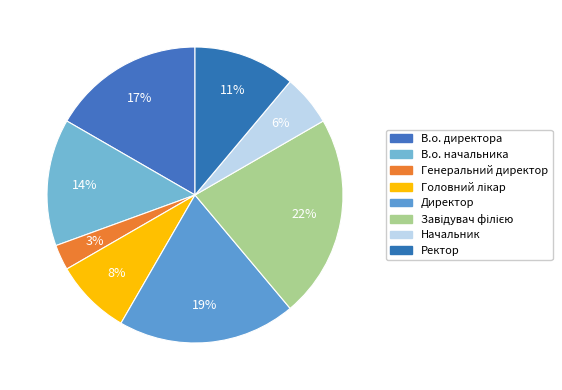

How many segments does this pie chart have?

8